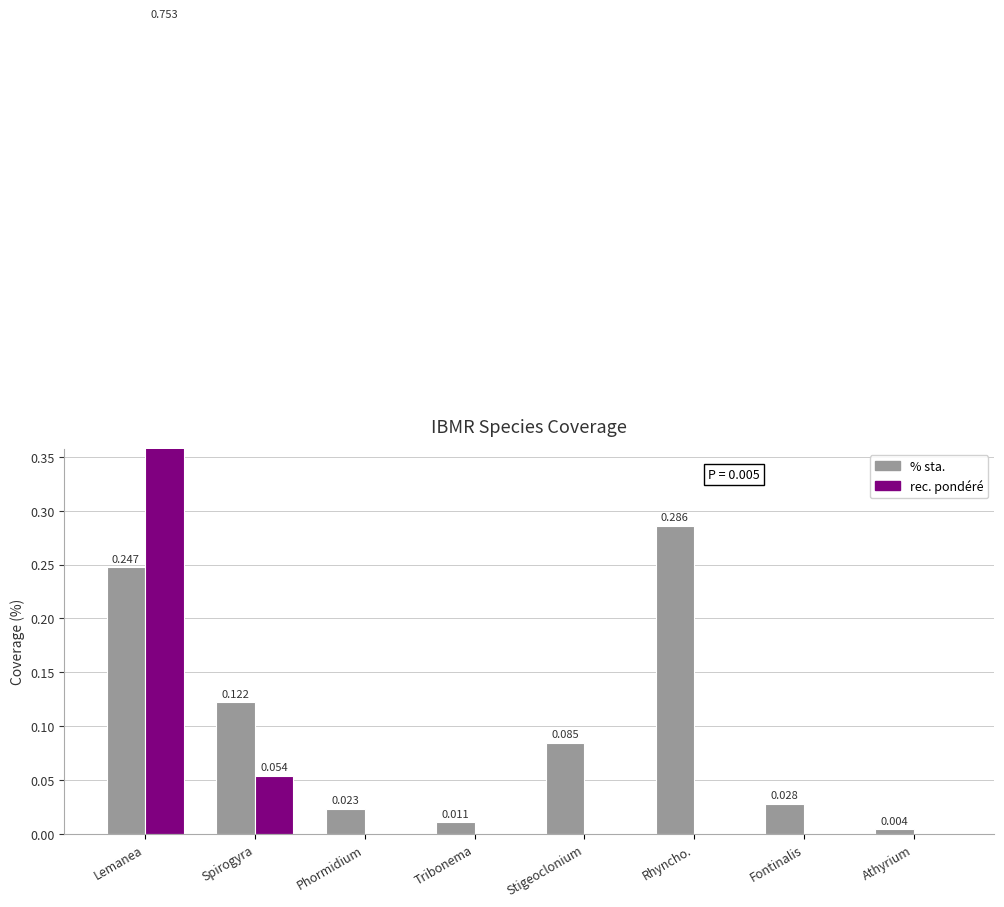

What is the maximum value shown in the chart?

0.8